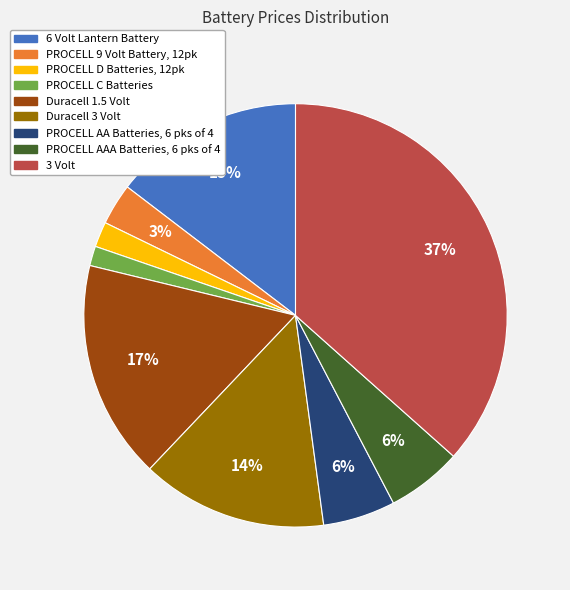

Combined, do 6 Volt Lantern Battery and PROCELL AA Batteries, 6 pks of 4 account for over 50%?

No